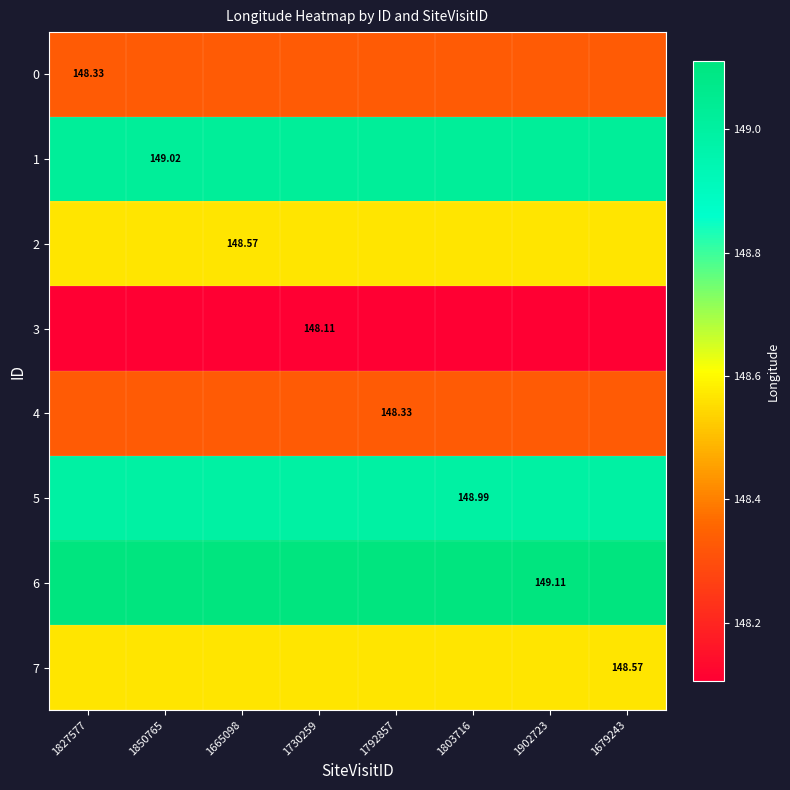

What is the sum of the 1 values at 1665098 and 1850765?

298.0